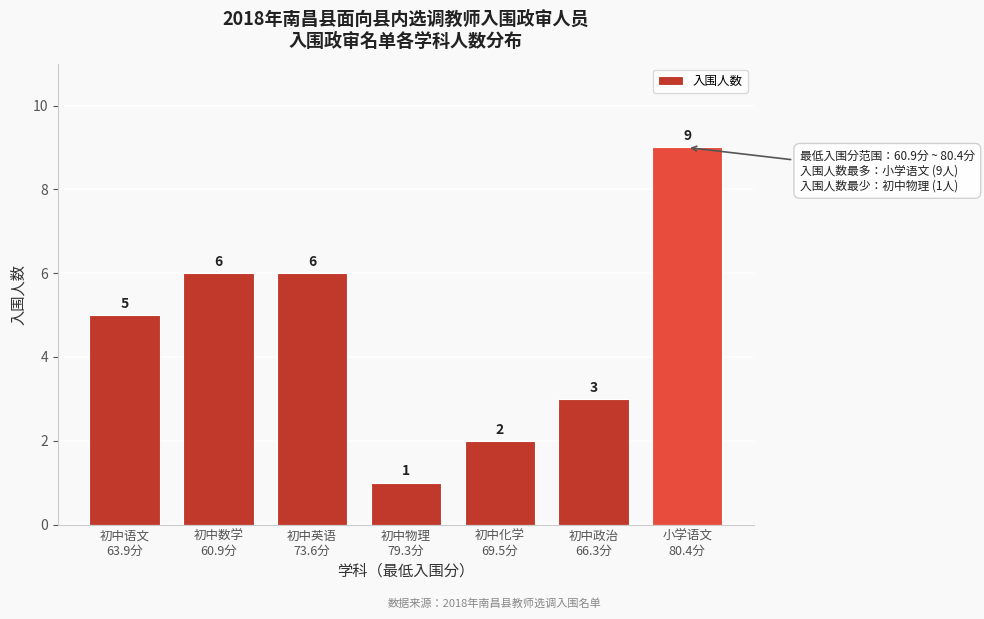

Reading left to right, what are all the values shown in this chart?

5	6	6	1	2	3	9